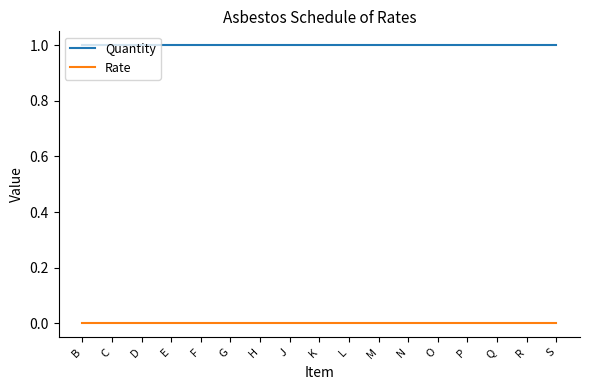

What position from the left is B?

1